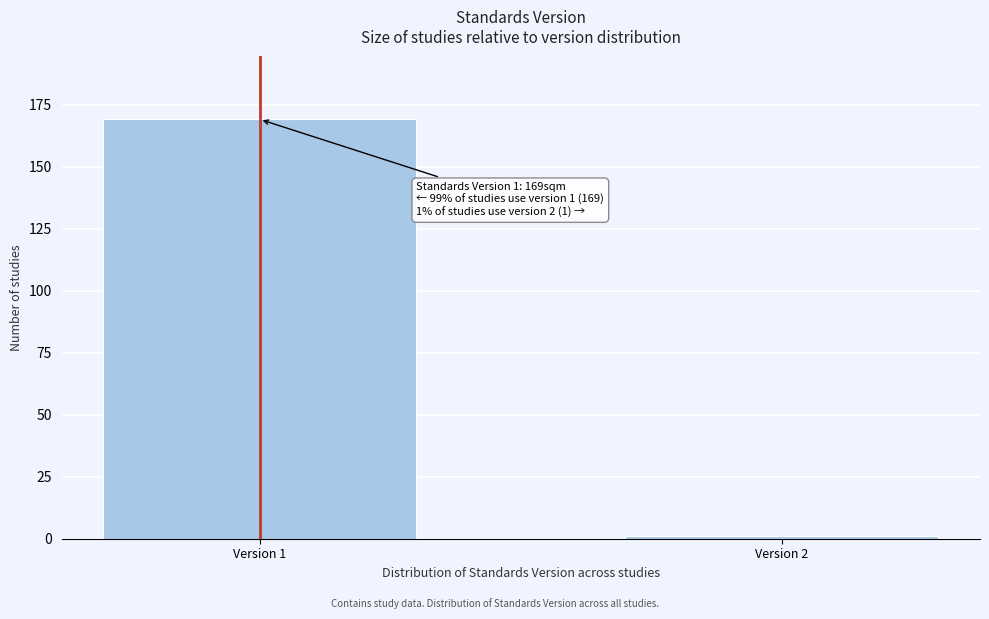

Reading right to left, transcribe all the data shown in this chart.

Version 2=1	Version 1=169